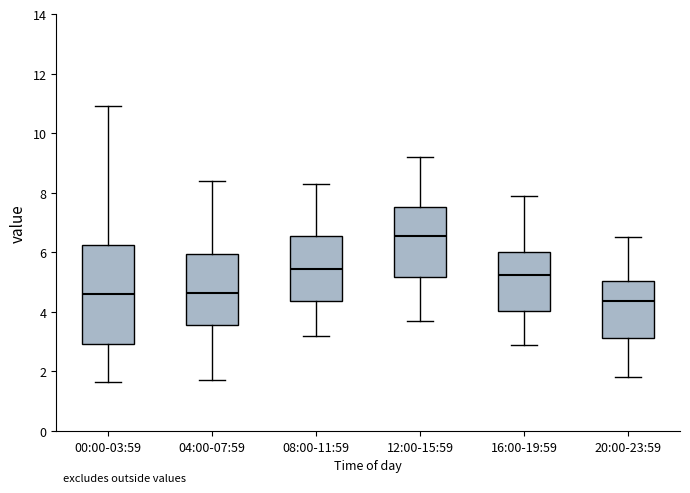

Where does the lower whisker of the box for 16:00-19:59 end on the y-axis? The values are not printed on the chart, so give them approximately, as read against the axis.

3.0